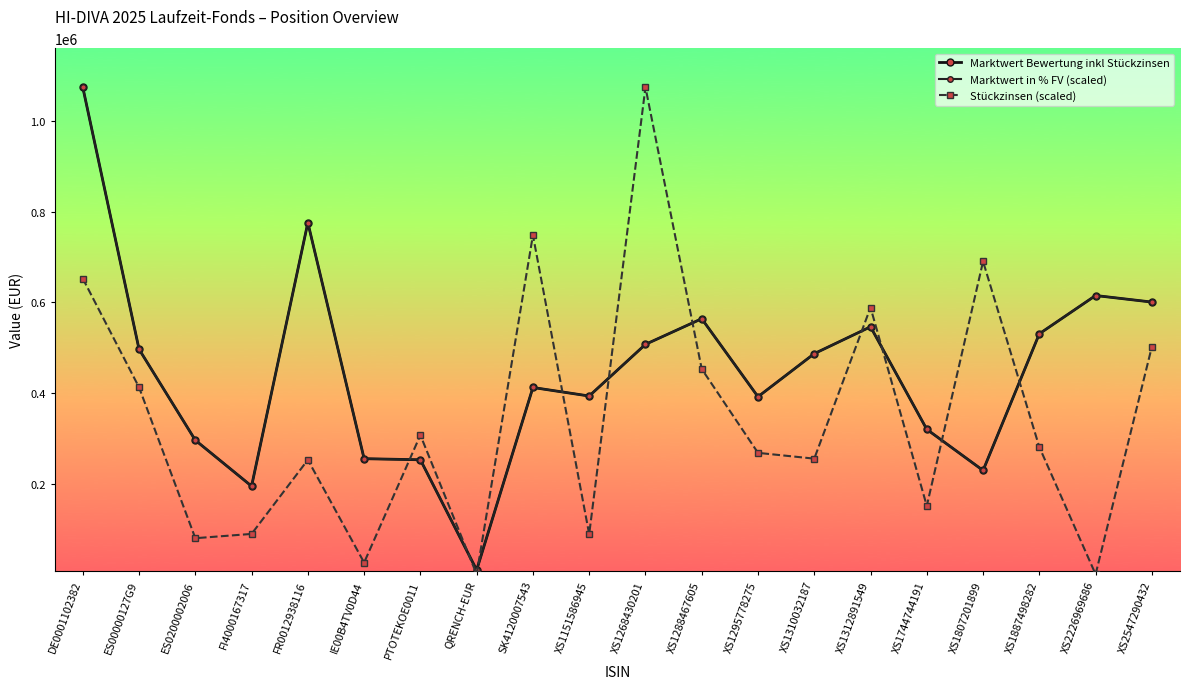

Which category has the highest value in the Marktwert Bewertung inkl Stückzinsen series?

DE0001102382